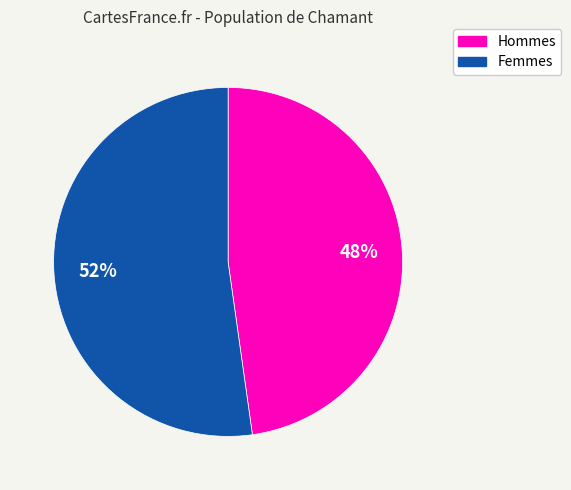

To the nearest percent, what is the difference between the largest and smallest slice percentages?

4%